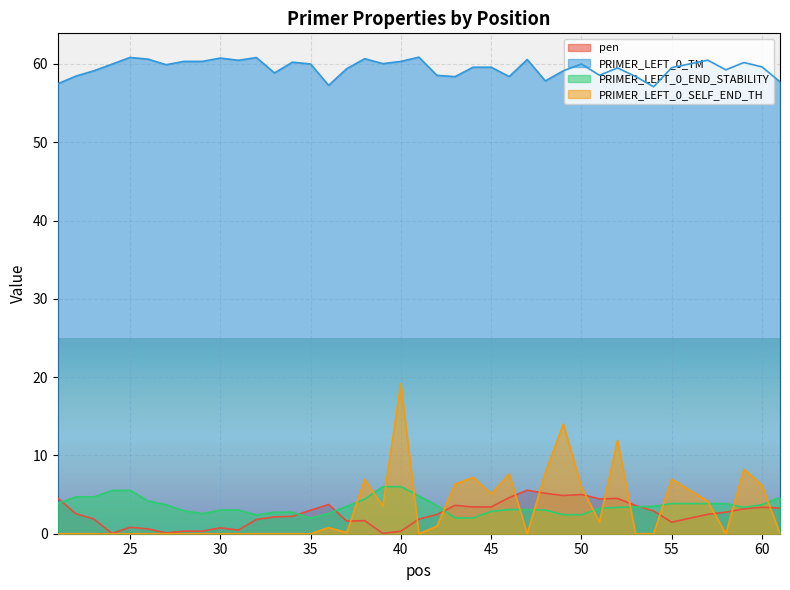

What is the spread (max minus min) of values at 57?

58.0